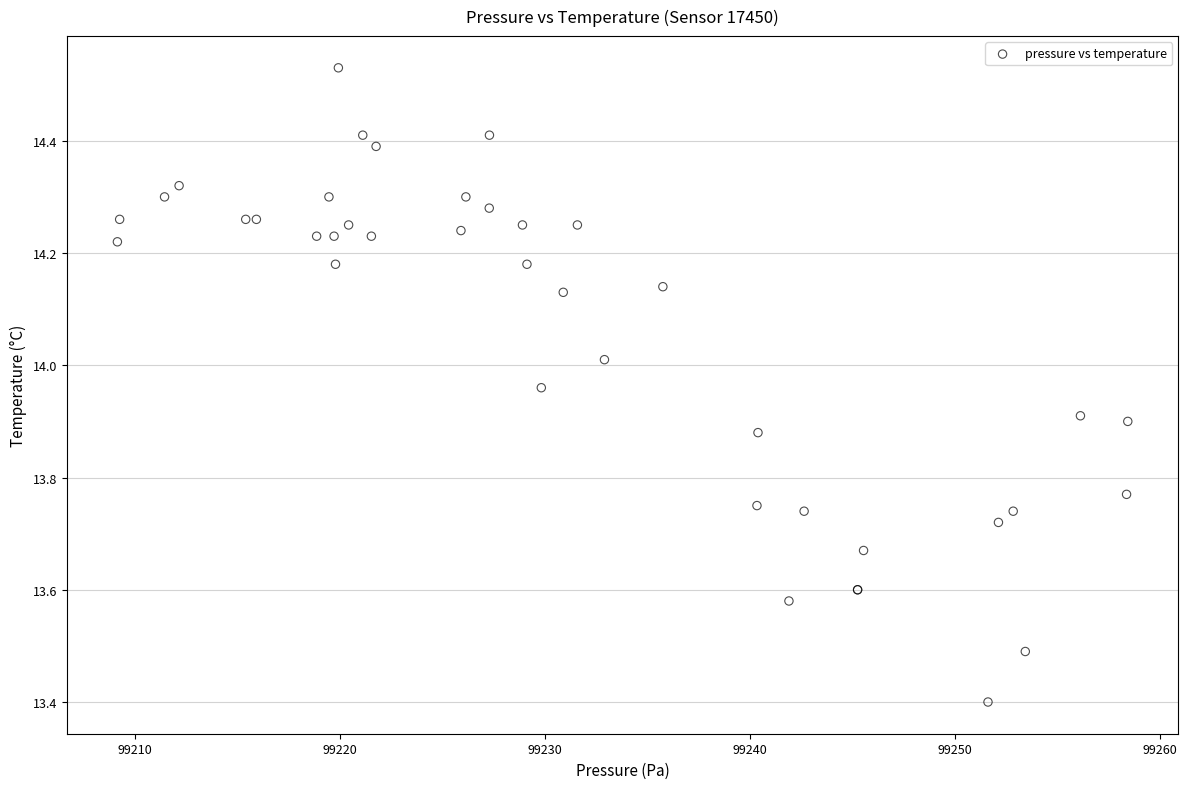

What Y value in the scatter plot is closest to 13?

13.4